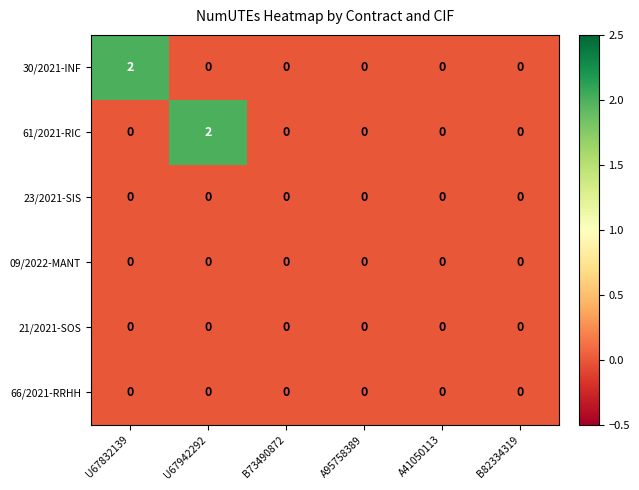

Is it true that 66/2021-RRHH equals 0 at B73490872?

True